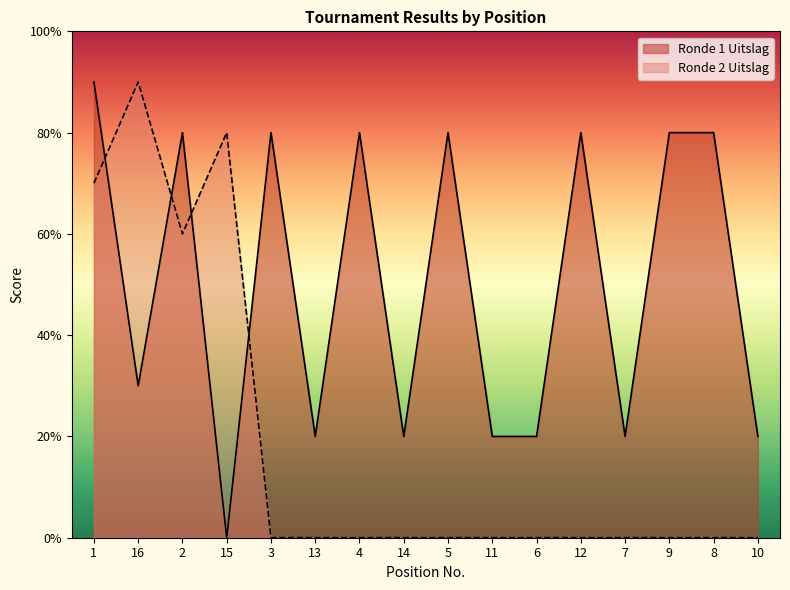

What is the label of the 12th point from the left?

12